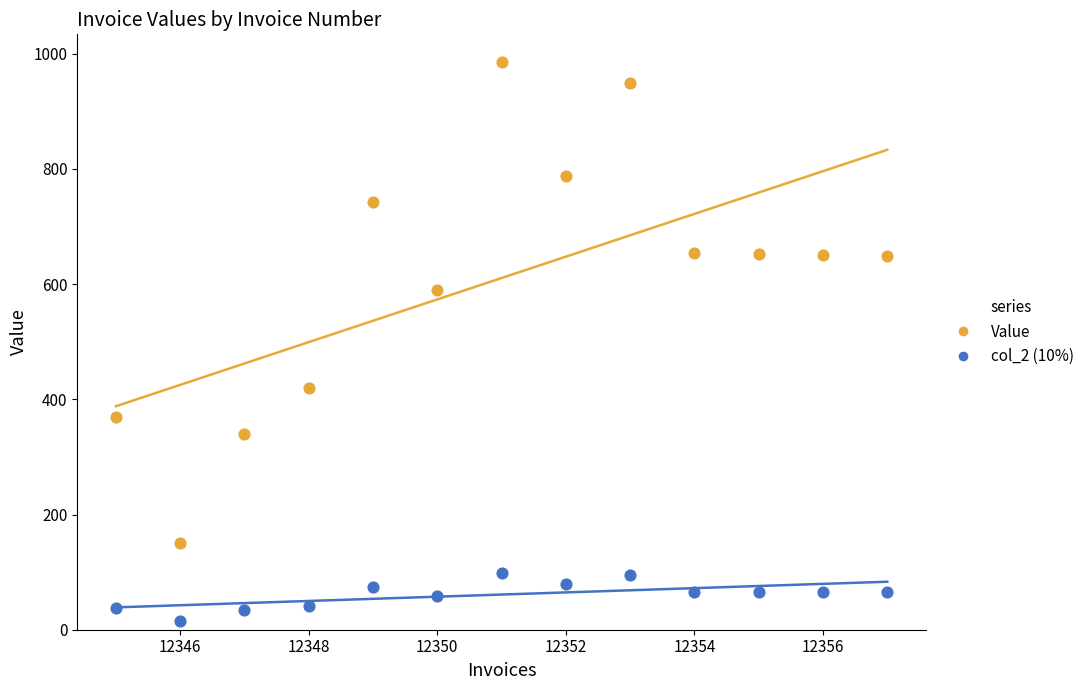

Which series contains the highest Y value?

Value